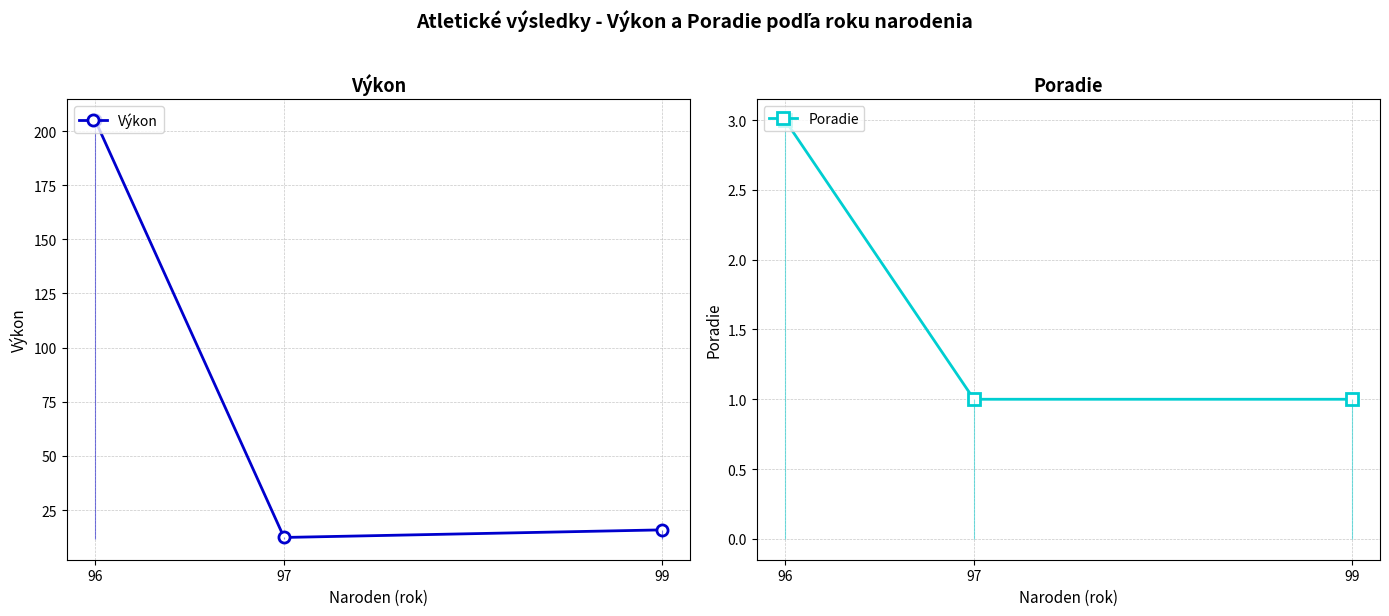

At how many categories does at least one series exceed 60?

1